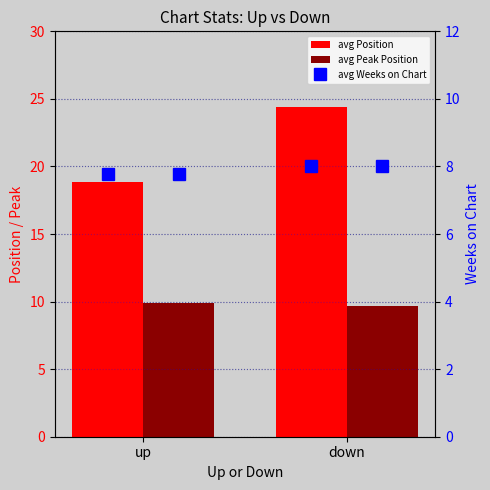

Rank the series by their maximum value, from lowest to highest.

avg Weeks on Chart, avg Peak Position, avg Position